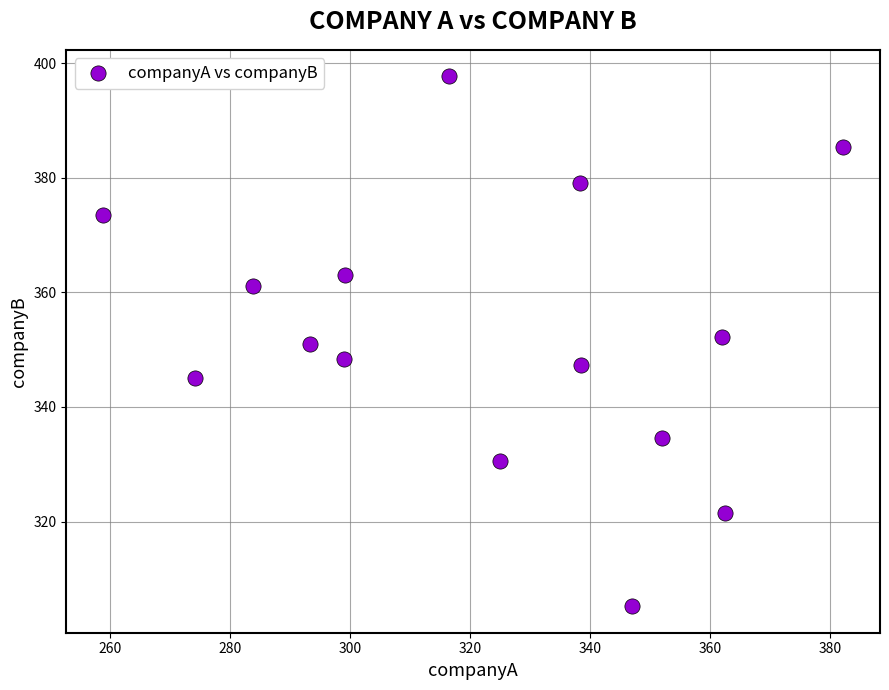

What is the range of X values (max minus min)?

123.2